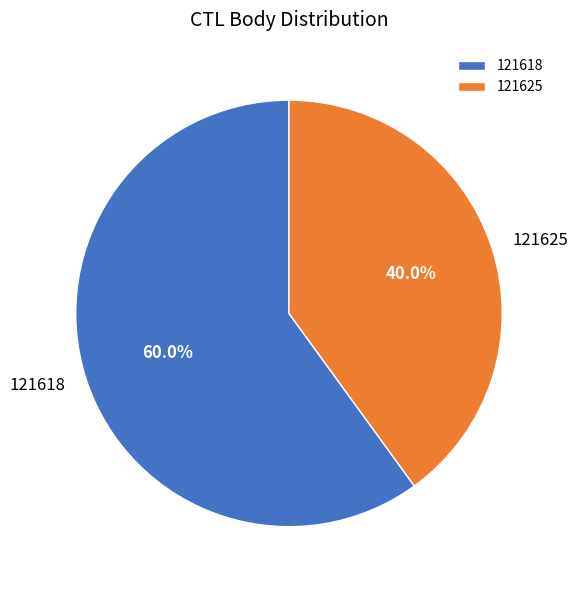

Which has a higher value, 121618 or 121625?

121618